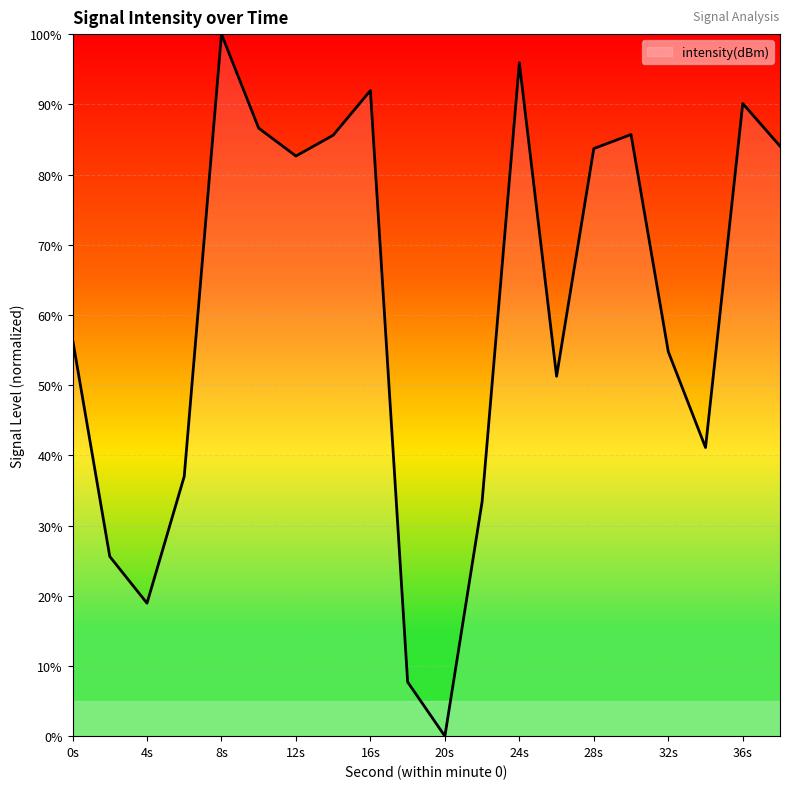

How many interior local peaks (higher than both neighbors) does the data have?

5